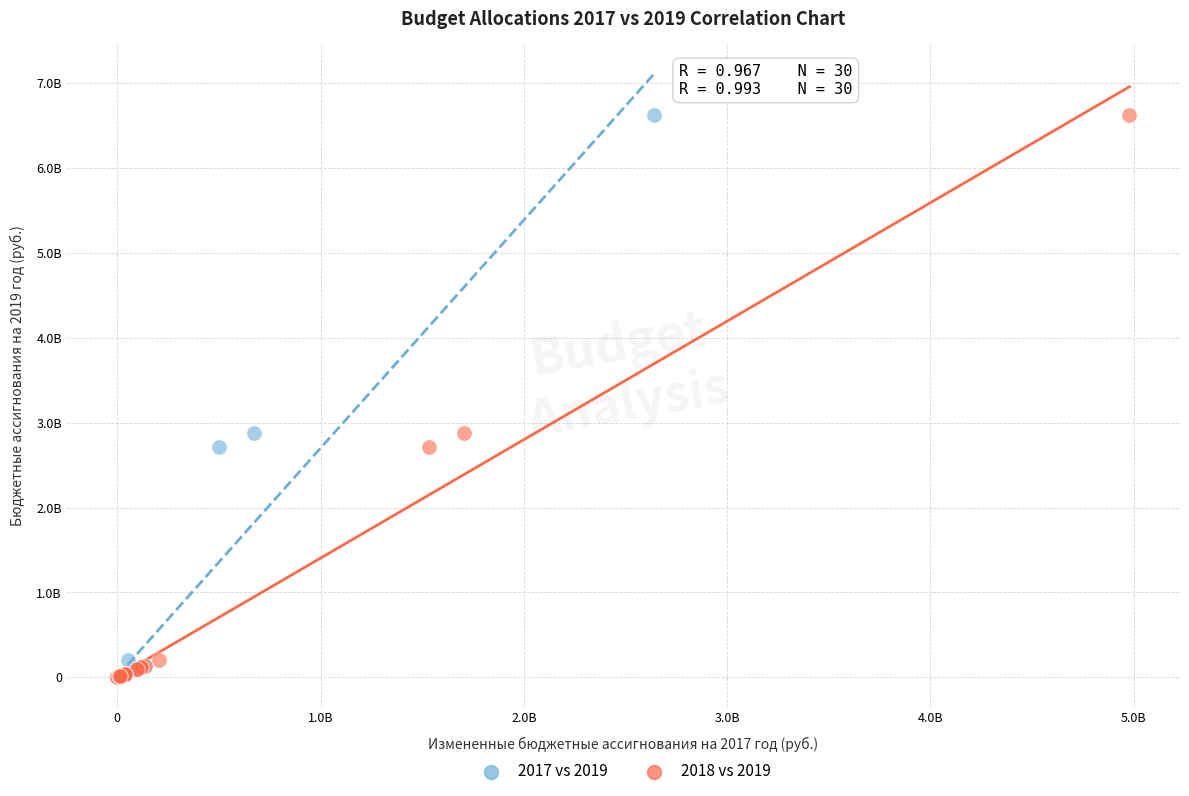

What are all the series names shown in the legend?

2017 vs 2019, 2018 vs 2019